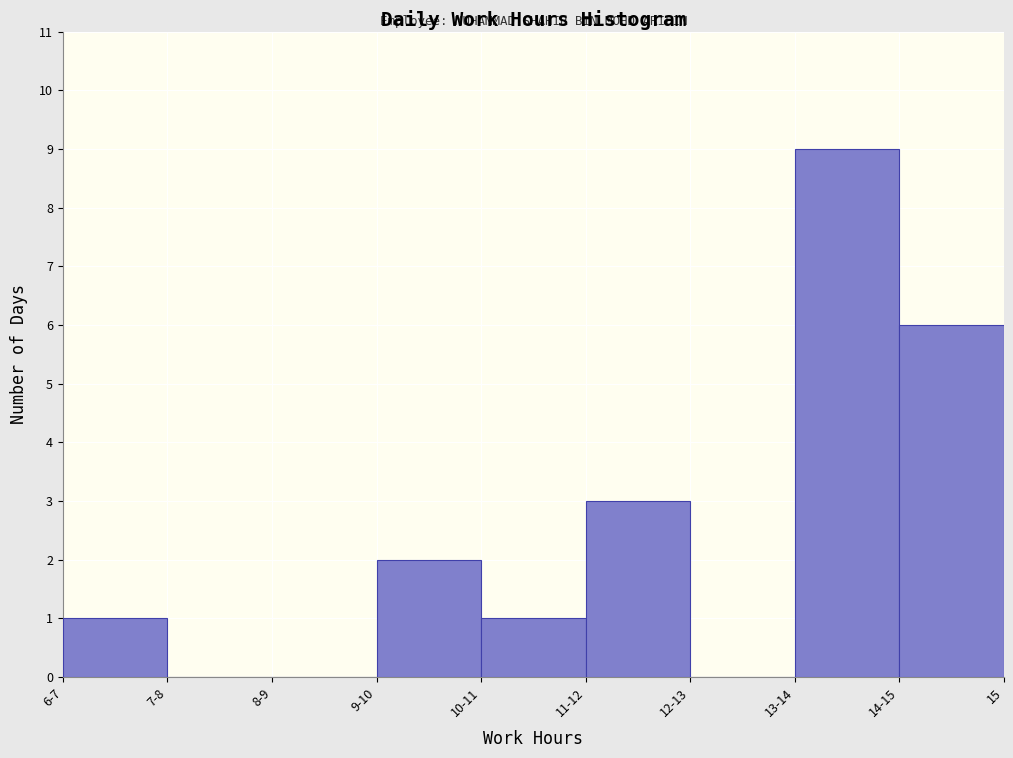

Reading left to right, what are all the values shown in this chart?

6-7=1	7-8=0	8-9=0	9-10=2	10-11=1	11-12=3	12-13=0	13-14=9	14-15=6